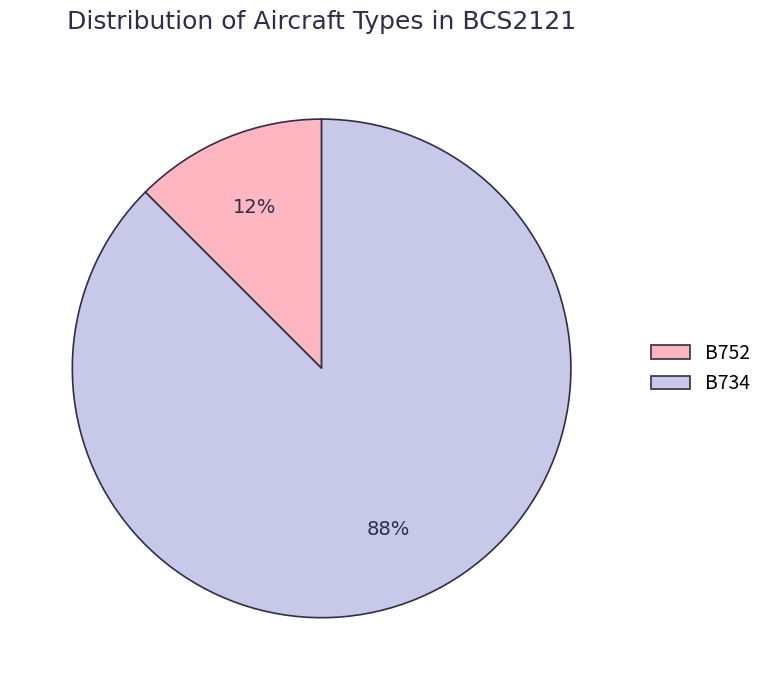

What is the smallest slice in the pie chart?

B752